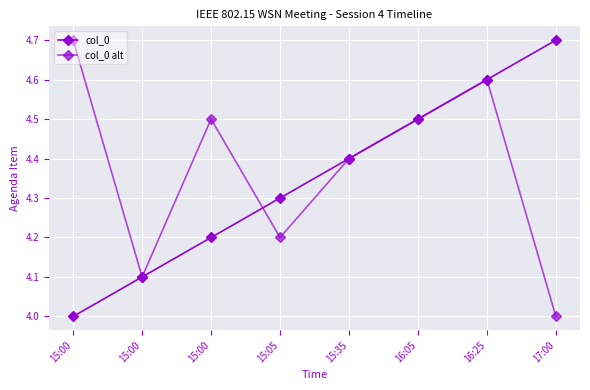

Between which two adjacent categories do col_0 alt and col_0 first intersect?

15:00 and 15:05